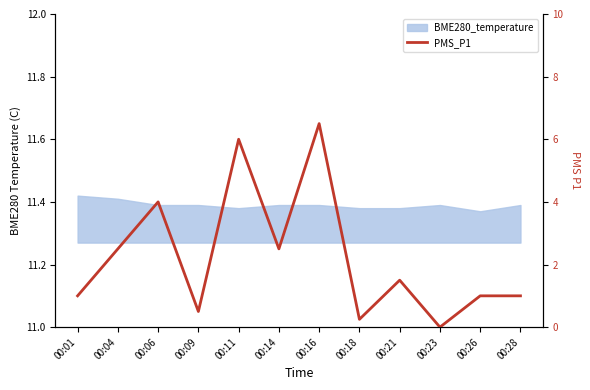

What is the difference between the maximum and minimum values?

6.5